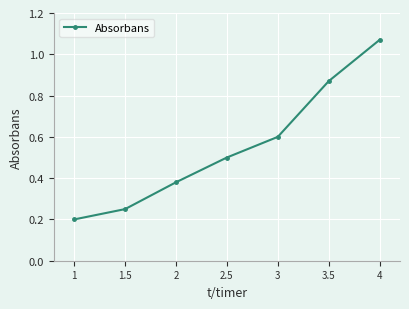

What position from the left is 2?

3